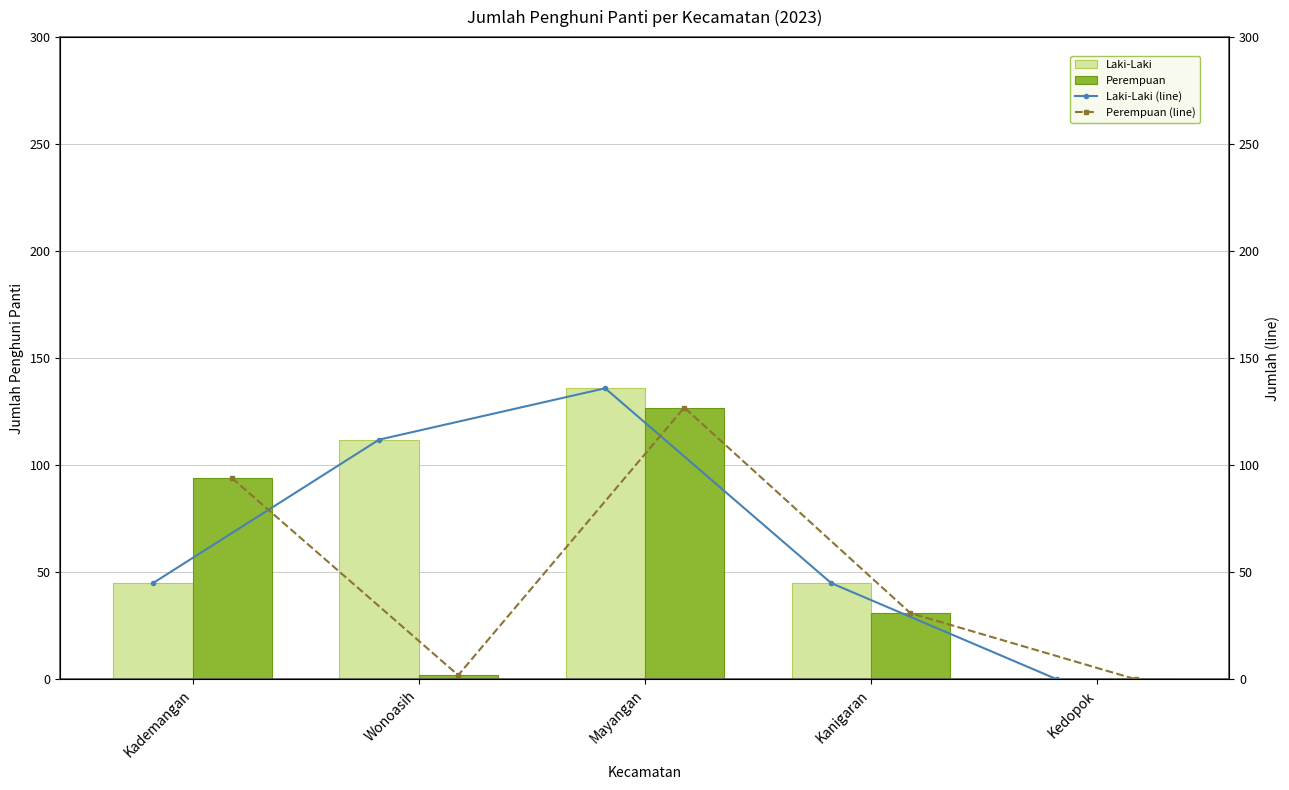

Is the value of Laki-Laki at Kanigaran greater than the value of Perempuan at Wonoasih?

Yes